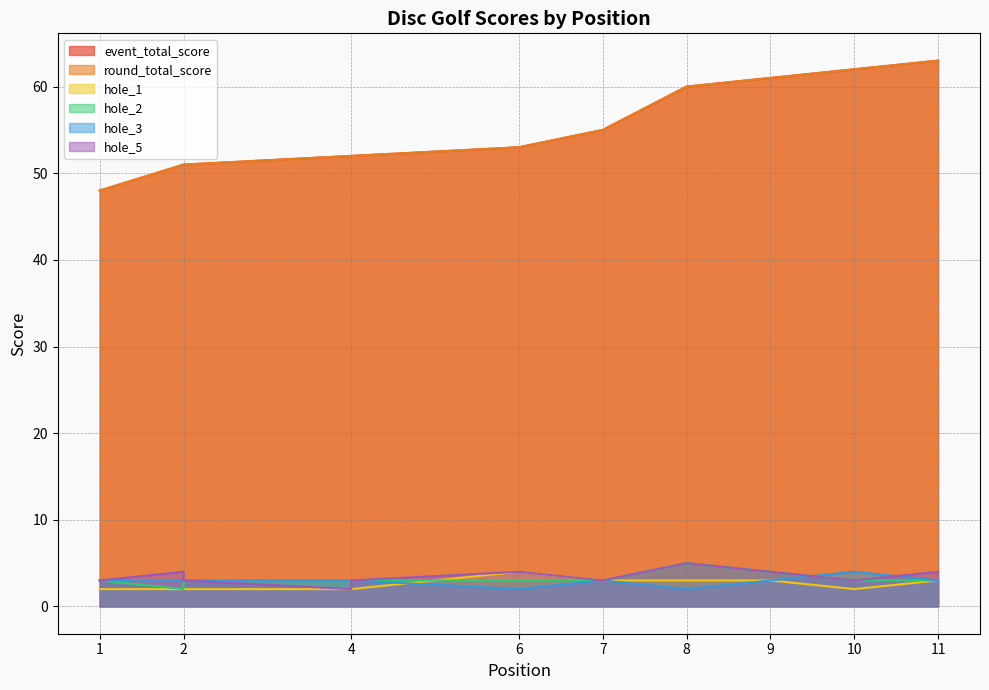

What are all the series names shown in the legend?

event_total_score, round_total_score, hole_1, hole_2, hole_3, hole_5